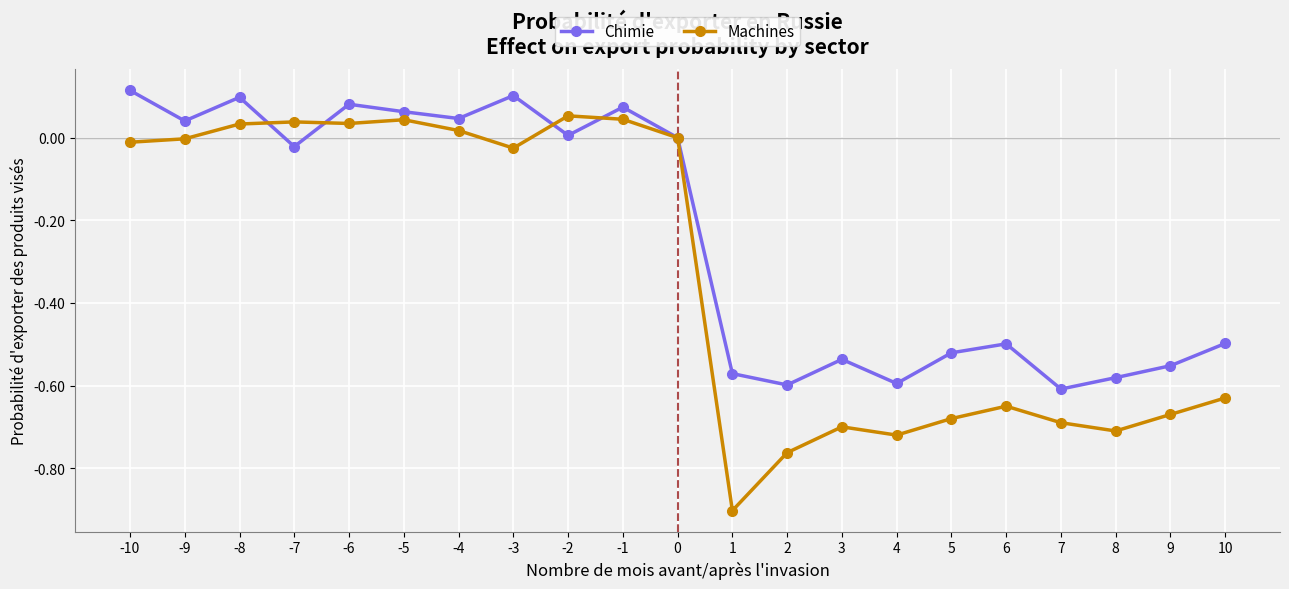

The value of Machines at -4 is 0.0. True or false?

True